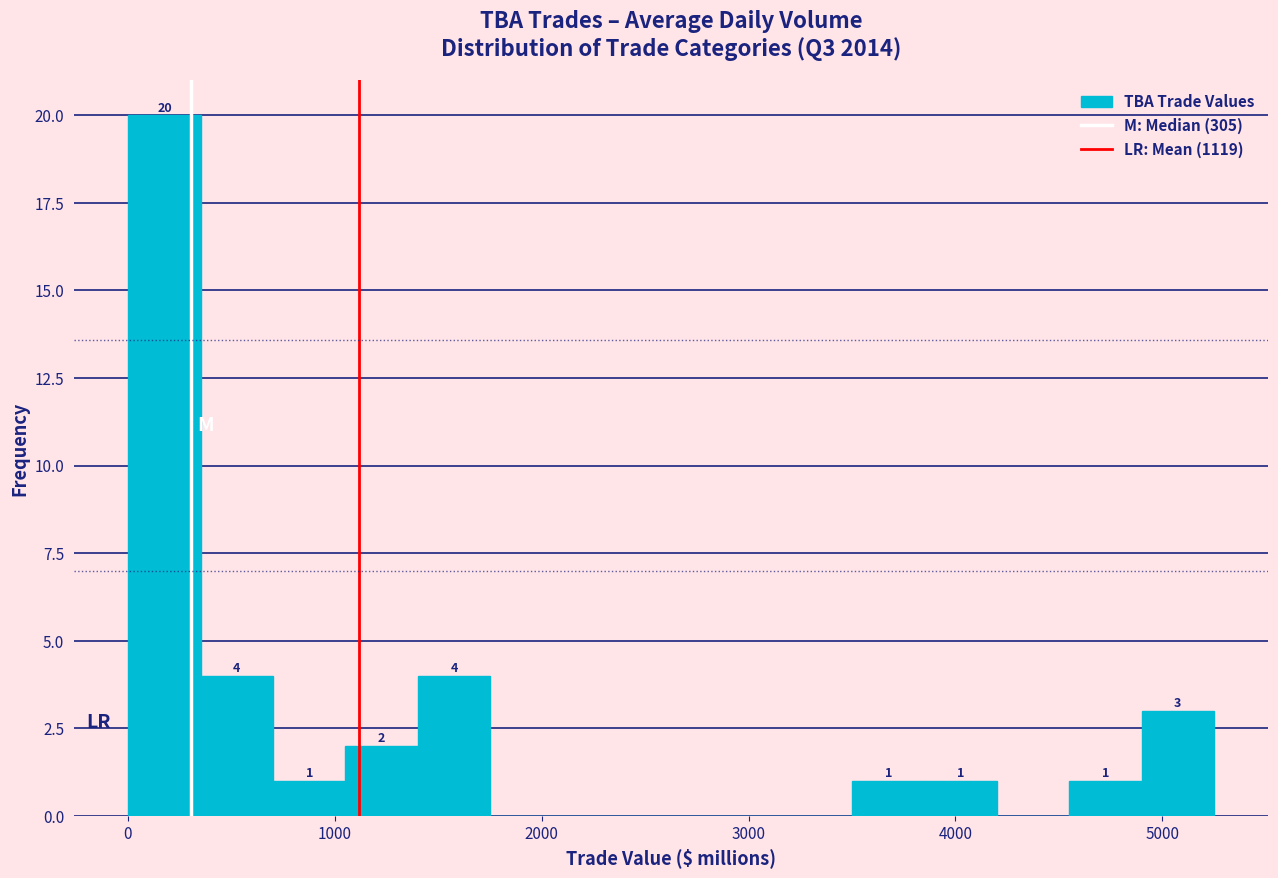

Read against the x-axis, roughly where is the centre of the tallest bar?

200